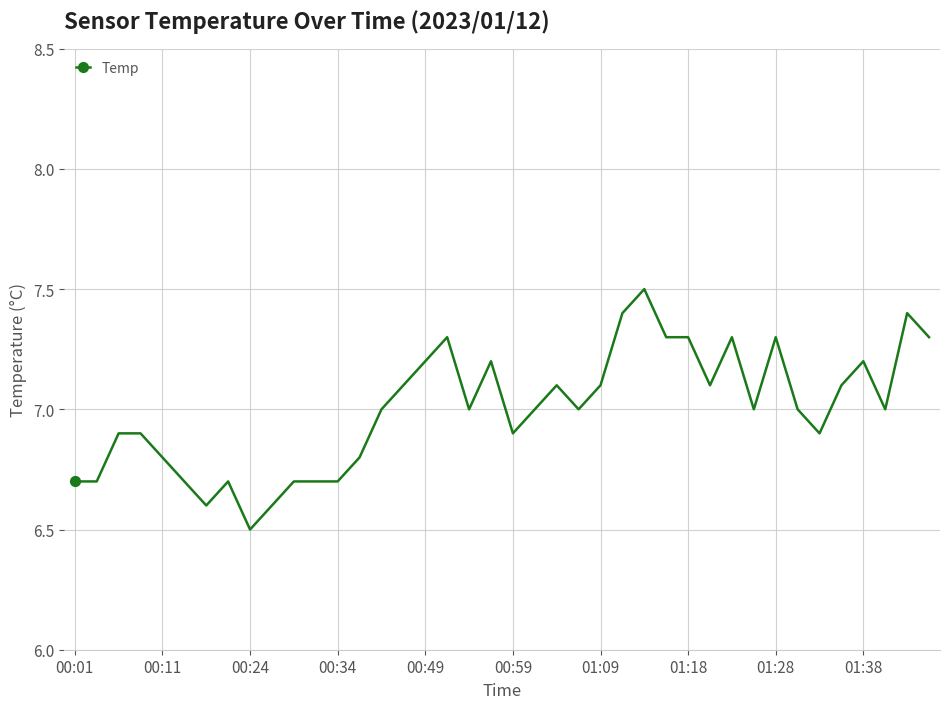

What is the difference between the maximum and minimum values?

1.0